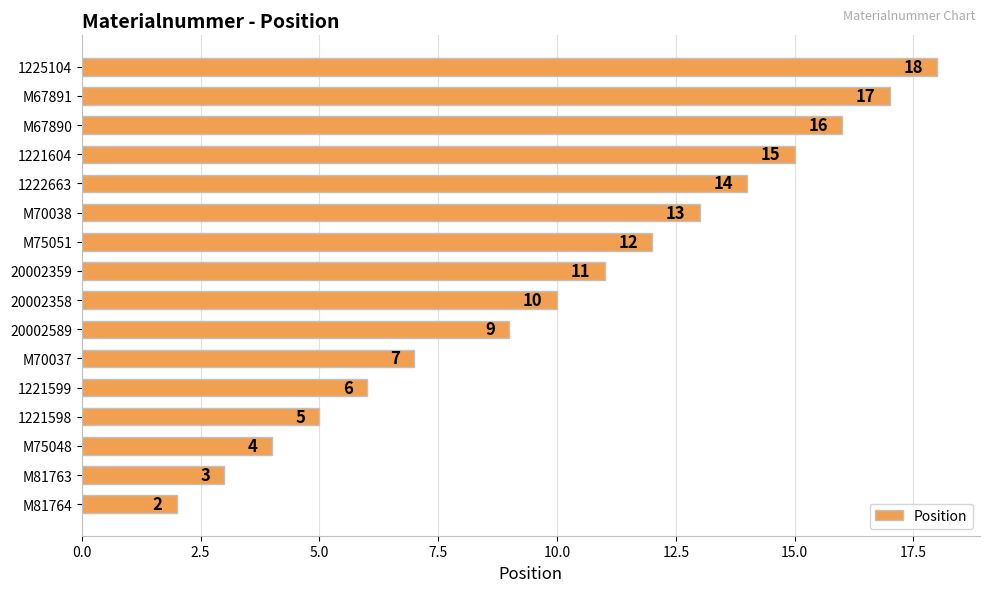

The chart shows a value of 17 at 20002358. True or false?

False